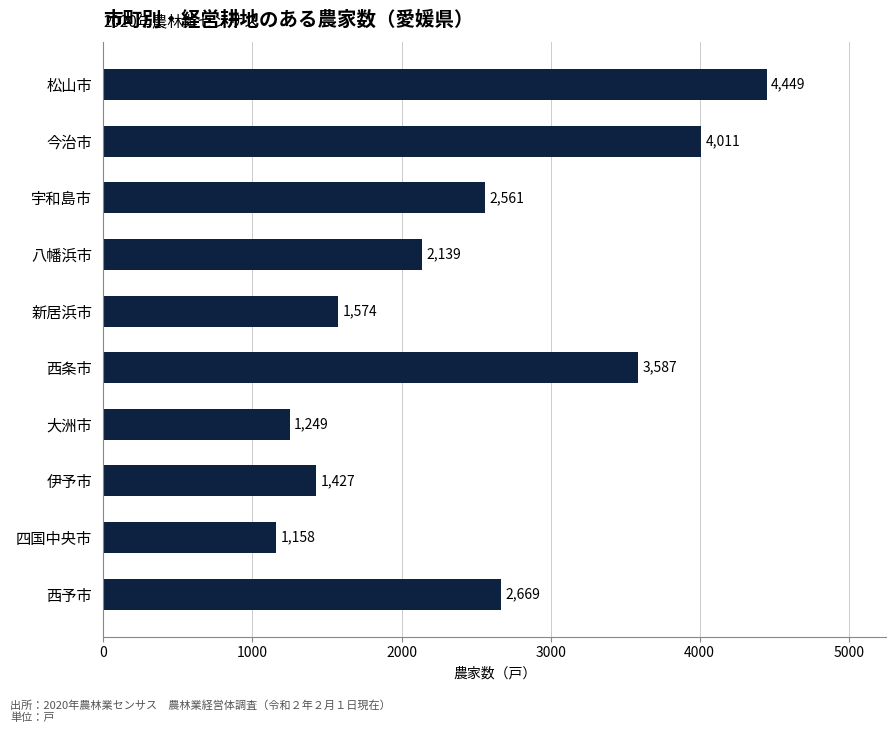

Reading bottom to top, list all the values displayed in this chart.

西予市=2669	四国中央市=1158	伊予市=1427	大洲市=1249	西条市=3587	新居浜市=1574	八幡浜市=2139	宇和島市=2561	今治市=4011	松山市=4449